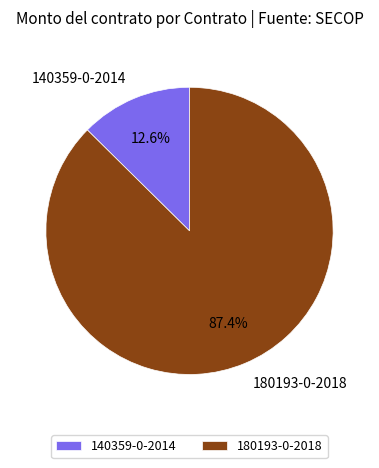

What is the ratio of the value at 180193-0-2018 to the value at 140359-0-2014?

6.9